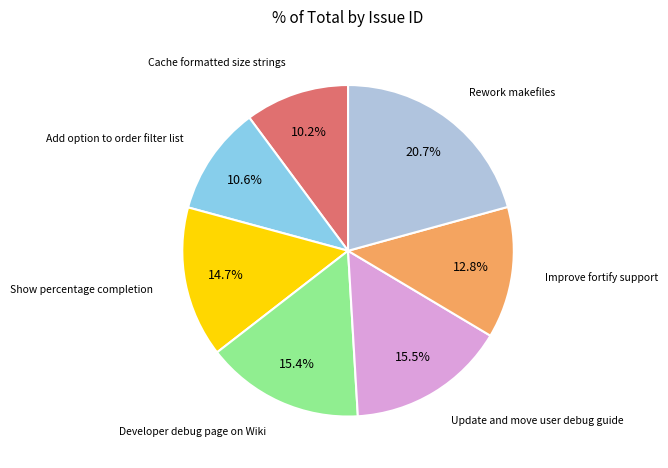

Is there a majority slice in this chart?

No